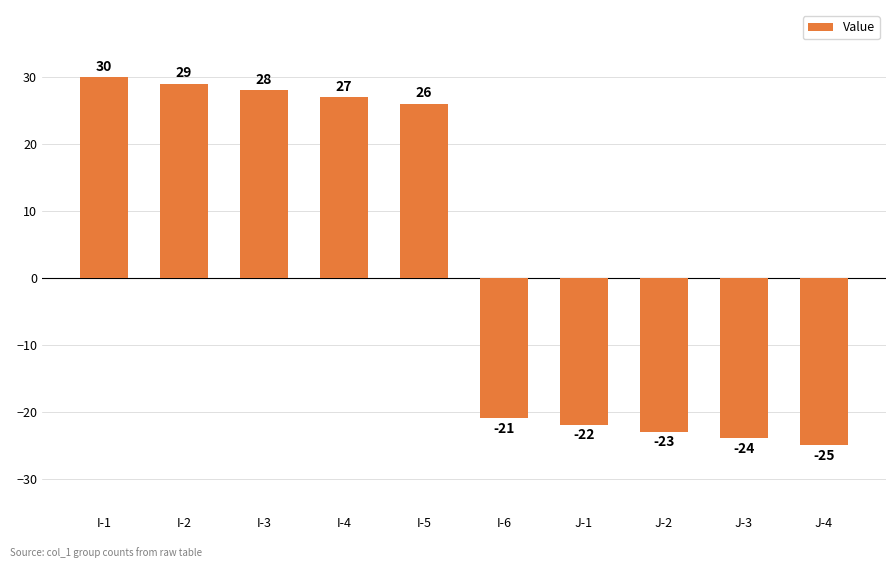

How many data points are less than 26?

5